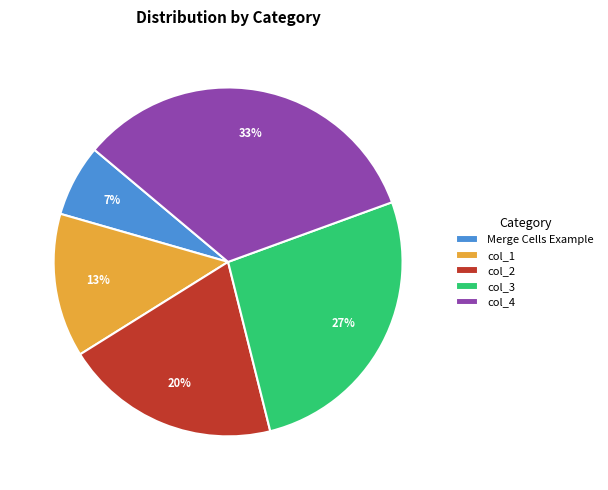

Is there any slice that represents more than half of the pie?

No